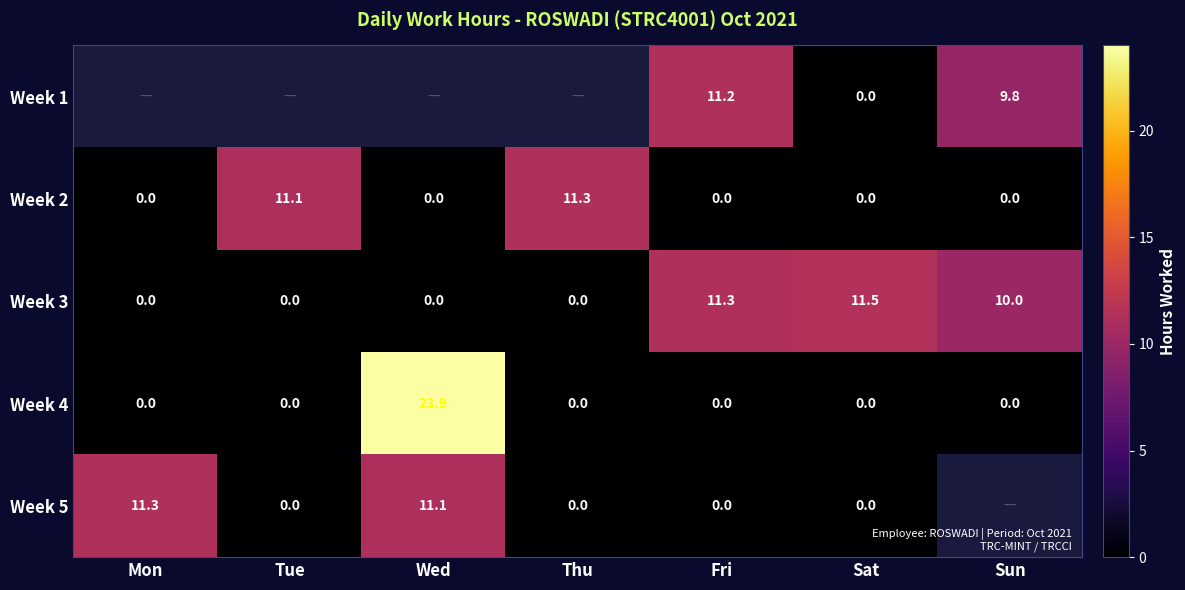

What is the sum of all Week 2 values?

22.4